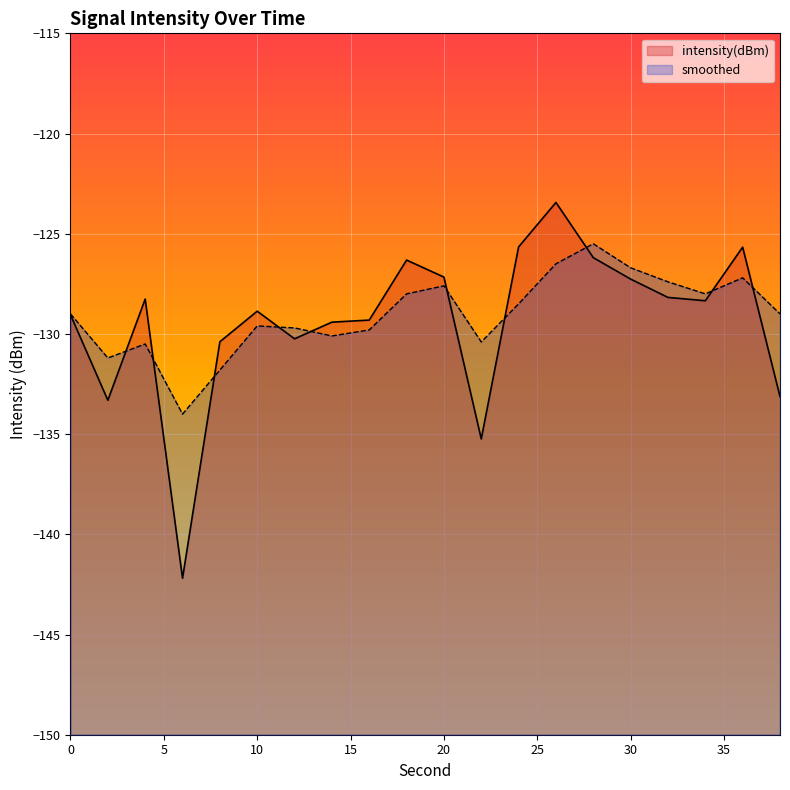

What is the difference between the second highest and minimum values in the intensity(dBm) series?

16.5